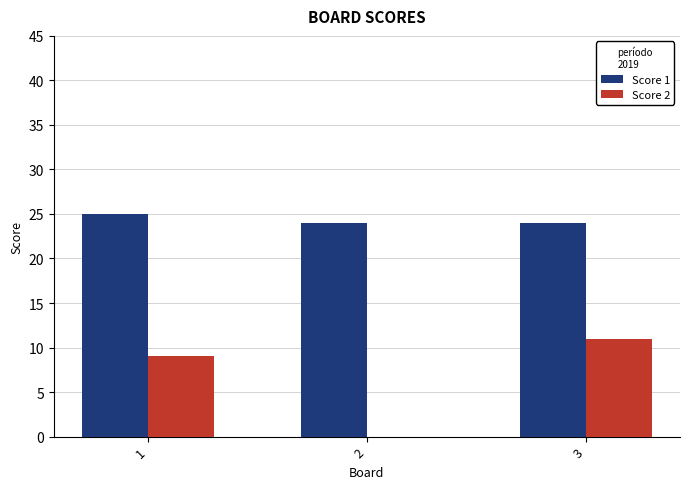

Are the bars horizontal?

No